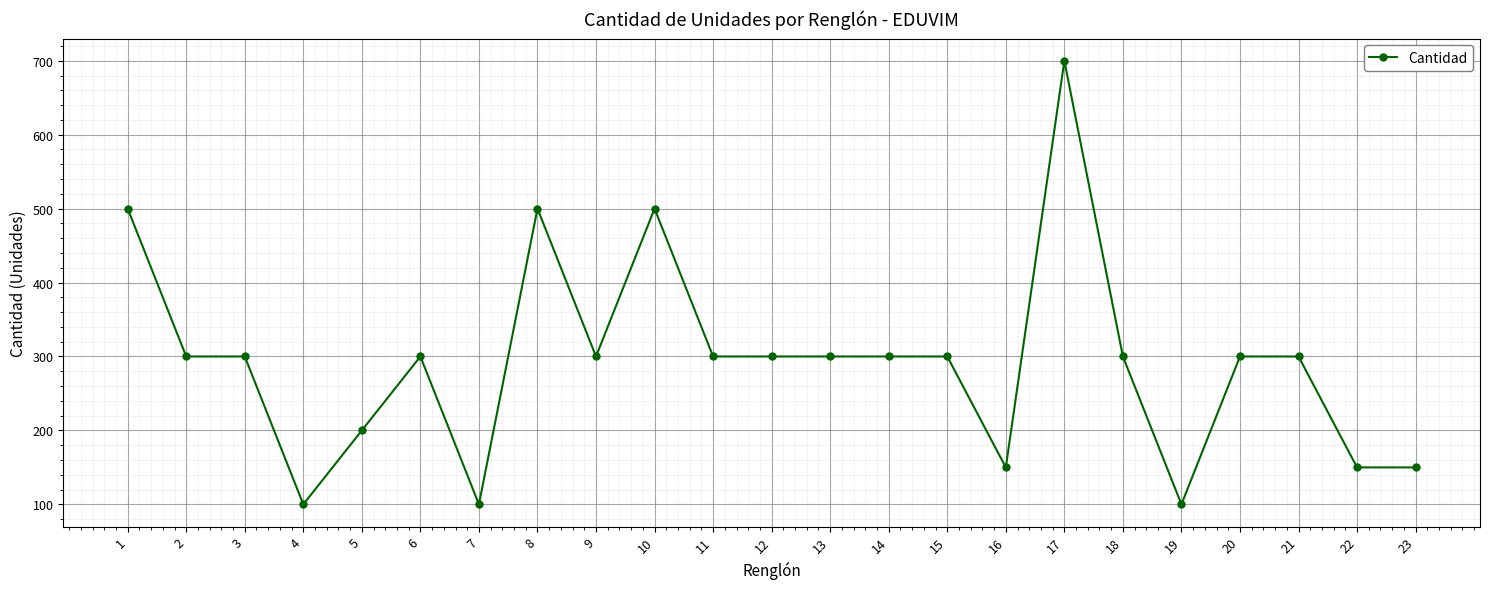

How many lines are shown in the chart?

1